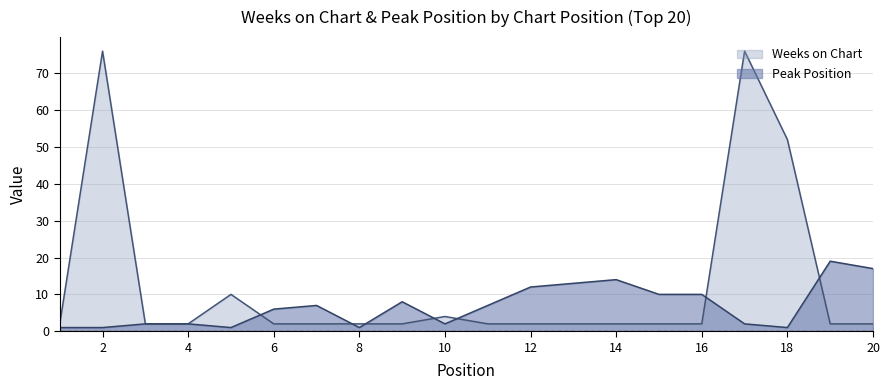

Does the chart display data point markers on the line(s)?

No